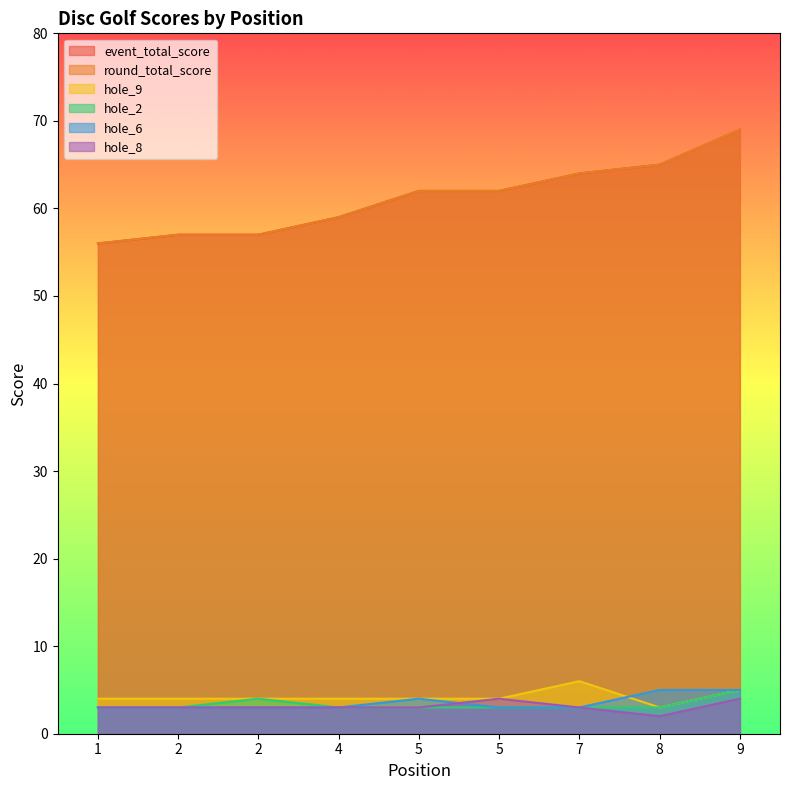

Reading right to left, extract all data points from this chart.

event_total_score: 9=69	8=65	7=64	5=62	5=62	4=59	2=57	2=57	1=56
round_total_score: 9=69	8=65	7=64	5=62	5=62	4=59	2=57	2=57	1=56
hole_9: 9=5	8=3	7=6	5=4	5=4	4=4	2=4	2=4	1=4
hole_2: 9=5	8=3	7=3	5=3	5=3	4=3	2=4	2=3	1=3
hole_6: 9=5	8=5	7=3	5=3	5=4	4=3	2=3	2=3	1=3
hole_8: 9=4	8=2	7=3	5=4	5=3	4=3	2=3	2=3	1=3